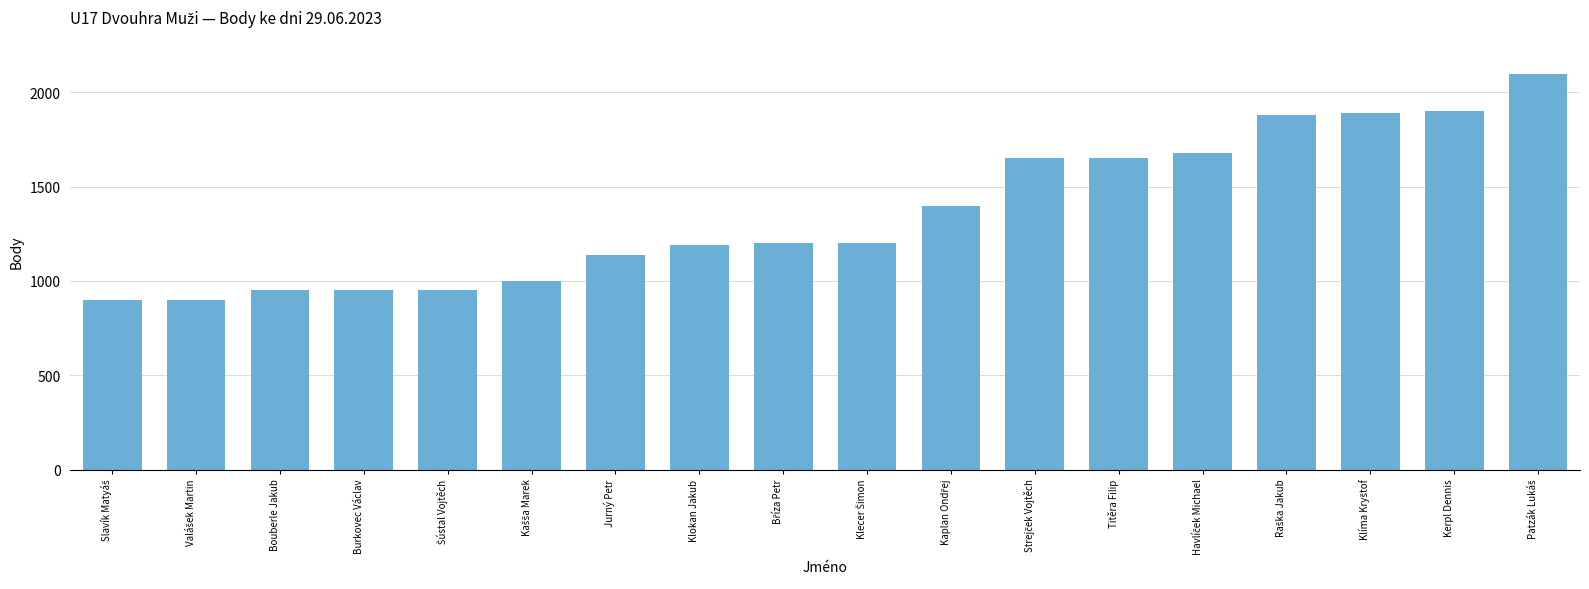

What is the approximate value at Klokan Jakub?

1190